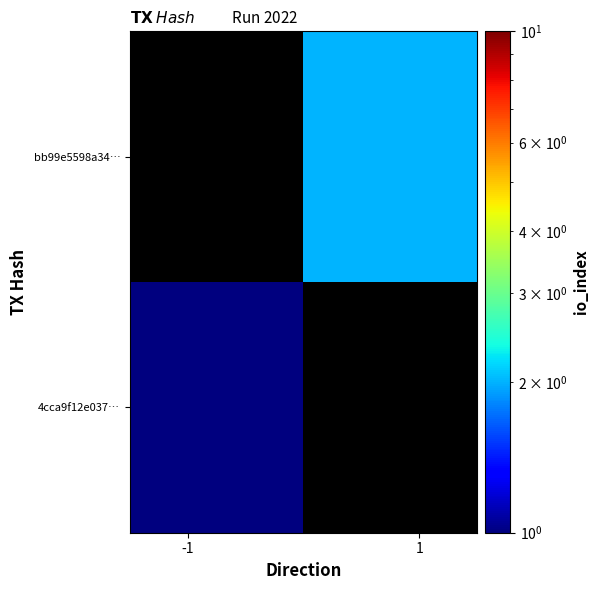

How many values in bb99e5598a34… are above zero?

1